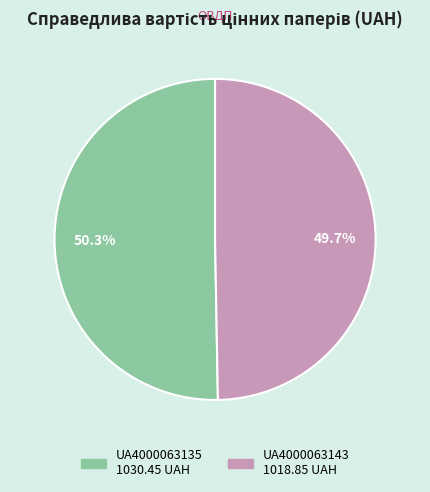

To the nearest percent, what percentage of the pie is UA4000063135?

50%